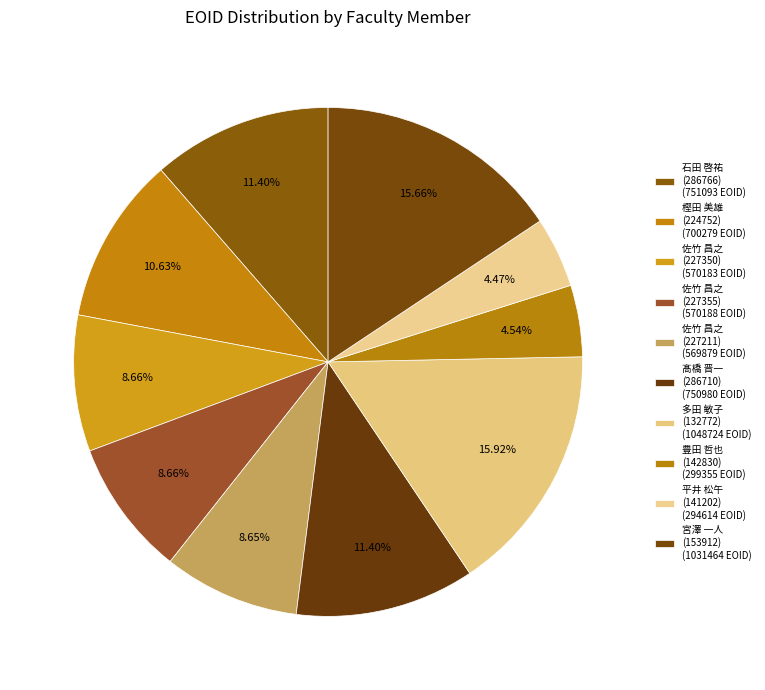

Which category has the biggest portion of the pie?

多田 敏子
(132772)